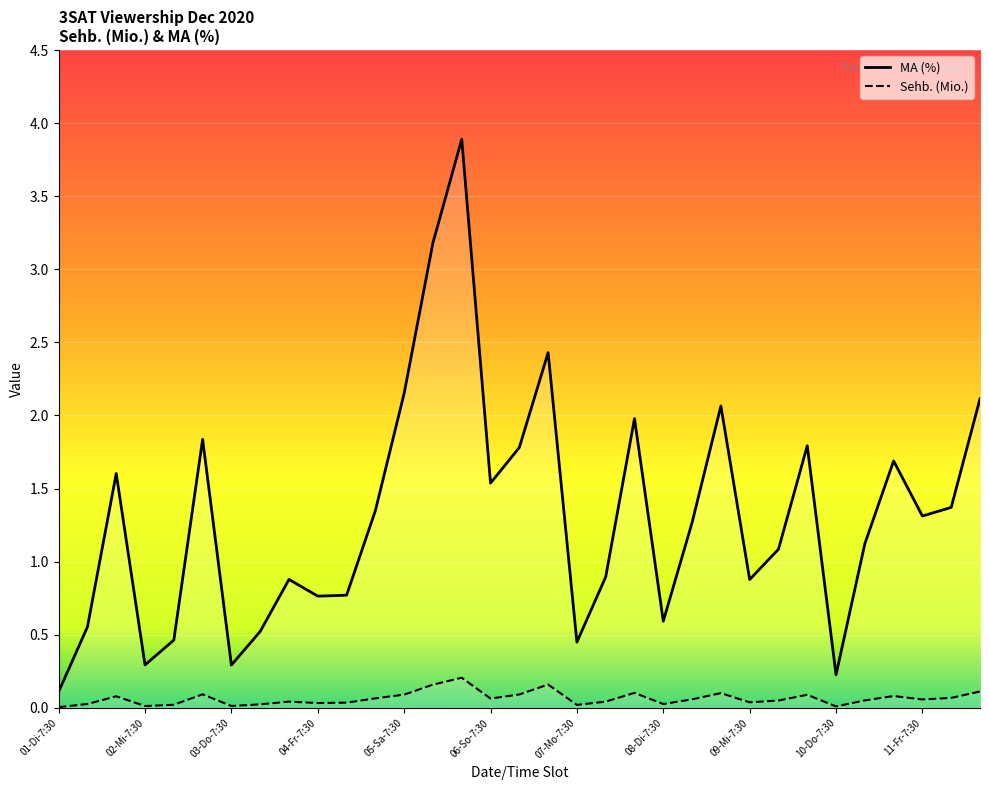

At which category does the chart reach its minimum across all series?

01-Di-7:30